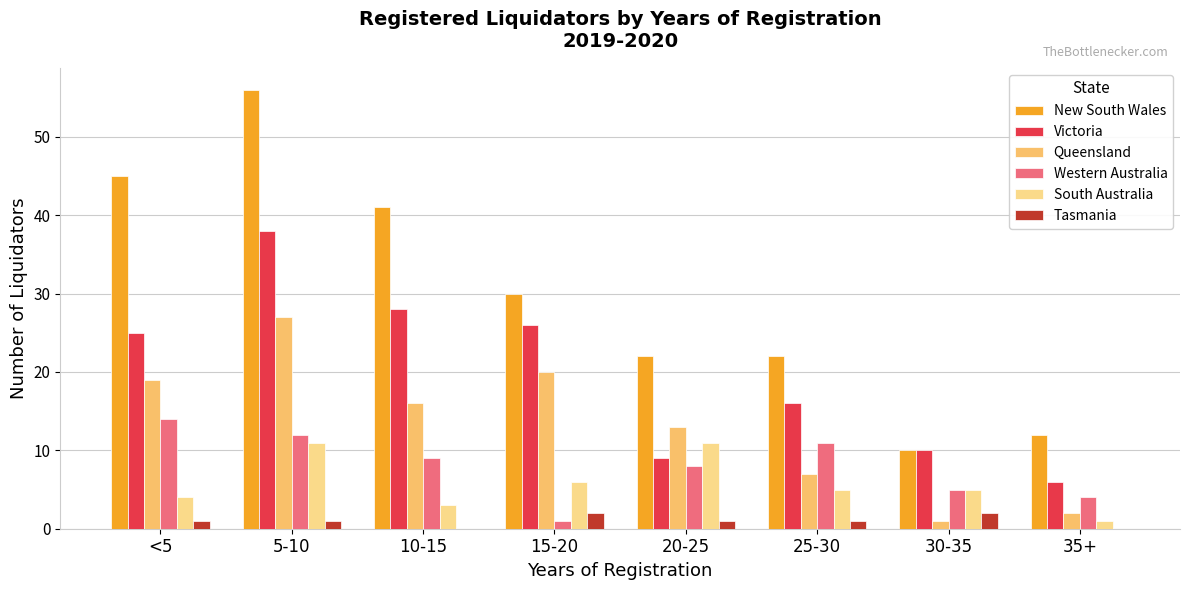

Are the bars horizontal?

No